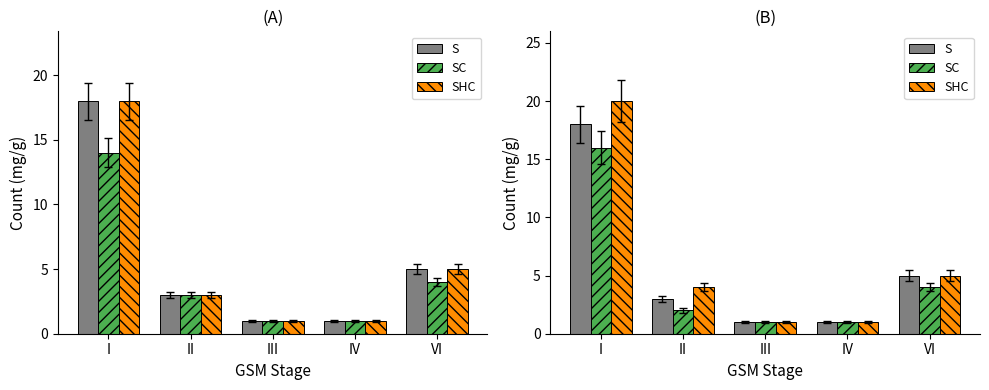

Where does the SHC series first go above 4?

I